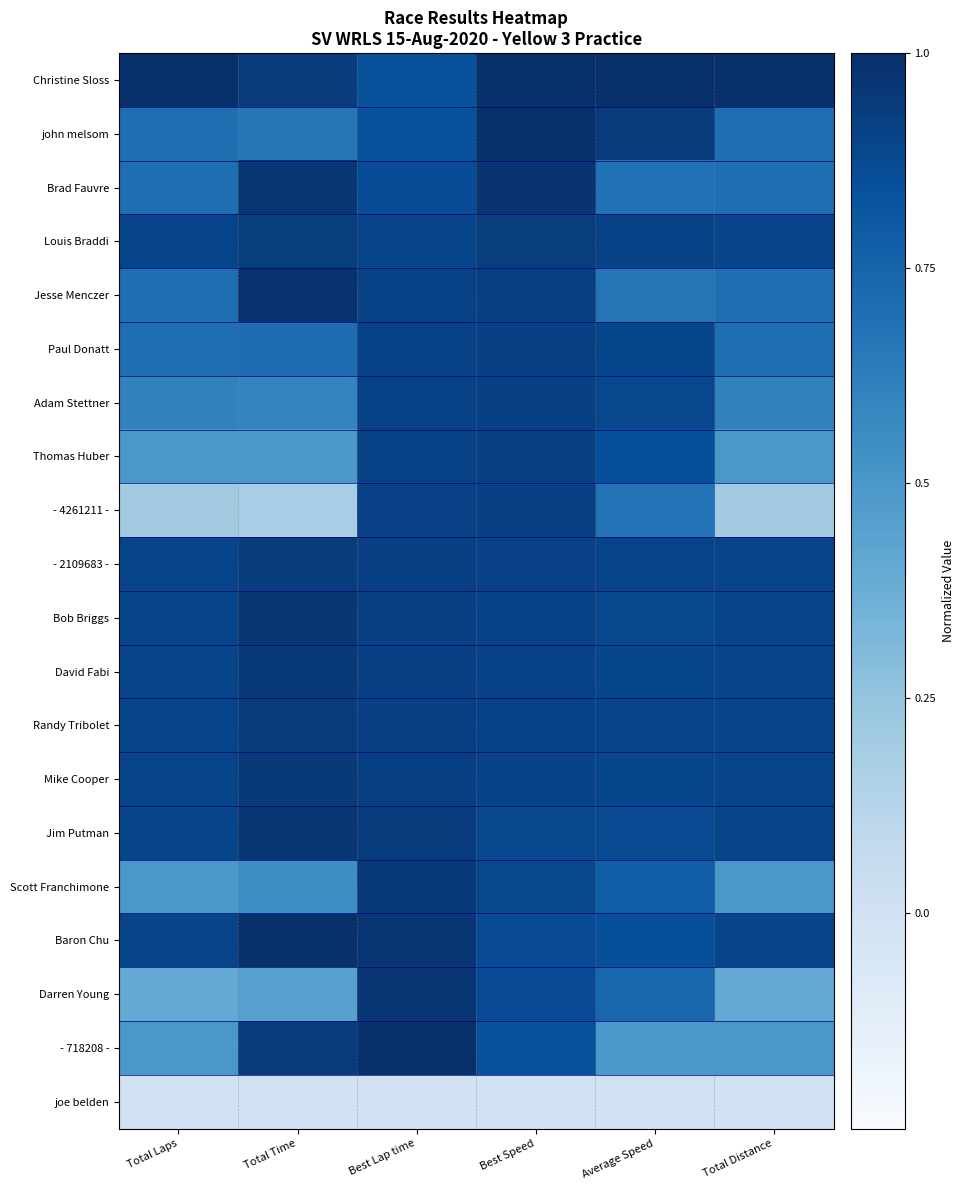

Which series has the largest total across all categories?

Christine Sloss